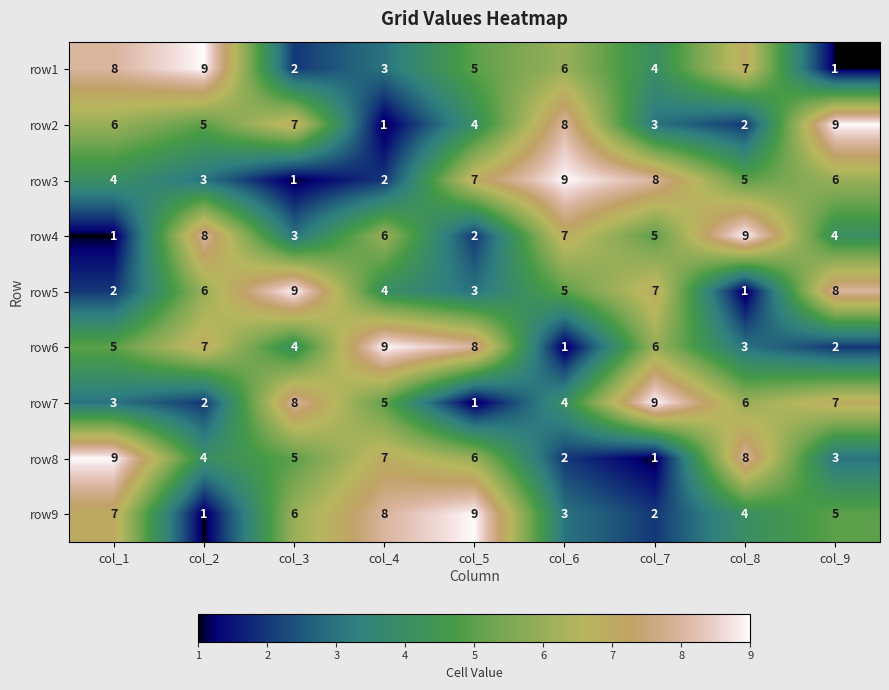

Which category has the lowest value in the row2 series?

col_4